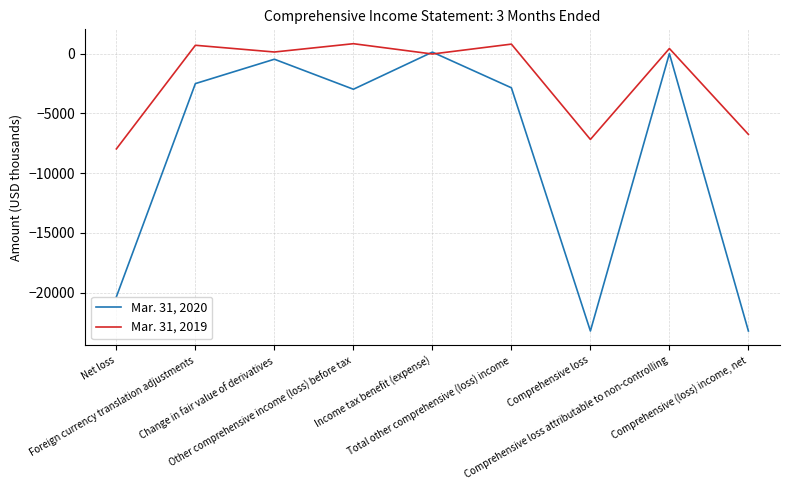

Where do Mar. 31, 2019 and Mar. 31, 2020 first cross each other?

Other comprehensive income (loss) before tax and Income tax benefit (expense)